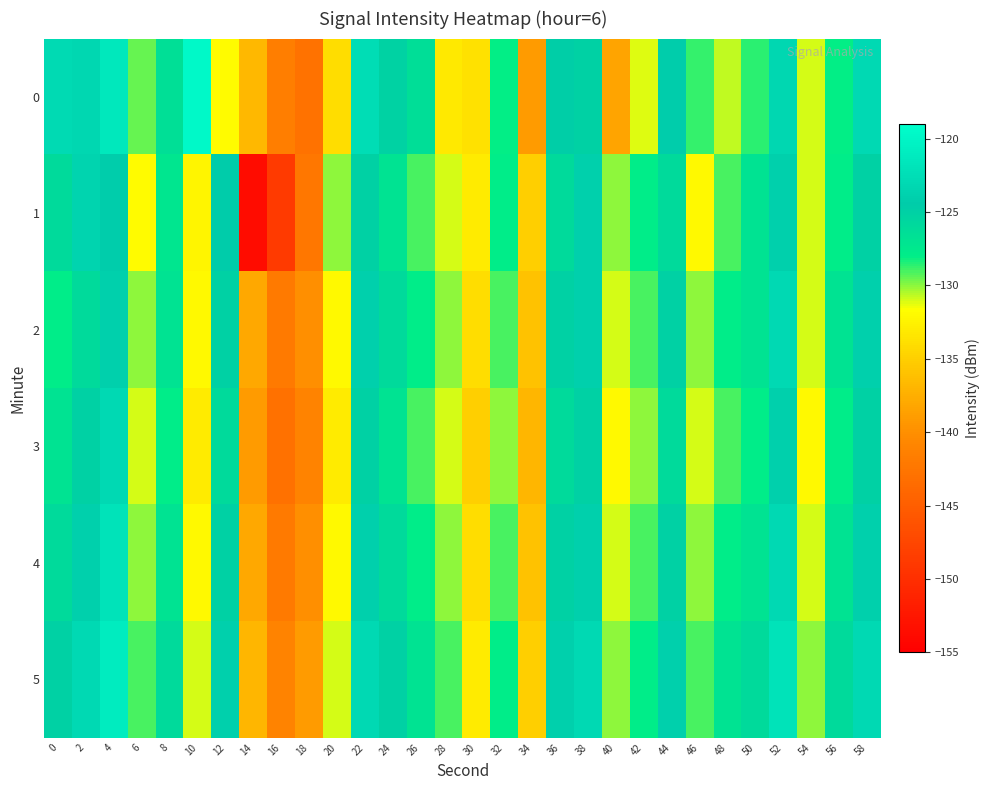

Reading right to left, what are all the values shown in this chart?

0: 58=-123.1	56=-128.0	54=-131.0	52=-123.3	50=-128.7	48=-130.7	46=-128.7	44=-124.3	42=-131.2	40=-138.3	38=-125.0	36=-124.7	34=-139.1	32=-128.1	30=-133.7	28=-133.1	26=-126.4	24=-125.1	22=-122.6	20=-134.0	18=-142.9	16=-141.5	14=-136.8	12=-131.8	10=-119.6	8=-126.6	6=-129.5	4=-121.5	2=-123.3	0=-122.9
1: 58=-125.0	56=-128.0	54=-131.0	52=-124.0	50=-127.0	48=-129.0	46=-132.0	44=-126.0	42=-128.0	40=-130.0	38=-124.0	36=-126.0	34=-135.0	32=-128.0	30=-133.0	28=-131.0	26=-129.0	24=-127.0	22=-125.0	20=-130.0	18=-142.2	16=-148.7	14=-153.7	12=-124.3	10=-132.3	8=-127.2	6=-131.9	4=-124.2	2=-123.5	0=-126.0
2: 58=-124.0	56=-127.0	54=-131.0	52=-123.0	50=-127.0	48=-128.0	46=-130.0	44=-125.0	42=-129.0	40=-131.0	38=-124.0	36=-125.0	34=-136.0	32=-129.0	30=-134.0	28=-130.0	26=-128.0	24=-126.0	22=-124.0	20=-132.0	18=-140.0	16=-142.0	14=-138.0	12=-125.0	10=-132.0	8=-127.0	6=-130.0	4=-124.0	2=-126.0	0=-128.0
3: 58=-125.0	56=-128.0	54=-132.0	52=-124.0	50=-128.0	48=-129.0	46=-131.0	44=-126.0	42=-130.0	40=-132.0	38=-125.0	36=-126.0	34=-137.0	32=-130.0	30=-135.0	28=-131.0	26=-129.0	24=-127.0	22=-125.0	20=-133.0	18=-141.0	16=-143.0	14=-139.0	12=-126.0	10=-133.0	8=-128.0	6=-131.0	4=-123.0	2=-125.0	0=-127.0
4: 58=-124.0	56=-127.0	54=-131.0	52=-123.0	50=-127.0	48=-128.0	46=-130.0	44=-125.0	42=-129.0	40=-131.0	38=-124.0	36=-125.0	34=-136.0	32=-129.0	30=-134.0	28=-130.0	26=-128.0	24=-126.0	22=-124.0	20=-132.0	18=-140.0	16=-142.0	14=-138.0	12=-125.0	10=-132.0	8=-127.0	6=-130.0	4=-122.0	2=-124.0	0=-126.0
5: 58=-123.0	56=-126.0	54=-130.0	52=-122.0	50=-126.0	48=-127.0	46=-129.0	44=-124.0	42=-128.0	40=-130.0	38=-123.0	36=-124.0	34=-135.0	32=-128.0	30=-133.0	28=-129.0	26=-127.0	24=-125.0	22=-123.0	20=-131.0	18=-139.0	16=-141.0	14=-137.0	12=-124.0	10=-131.0	8=-126.0	6=-129.0	4=-121.0	2=-123.0	0=-125.0